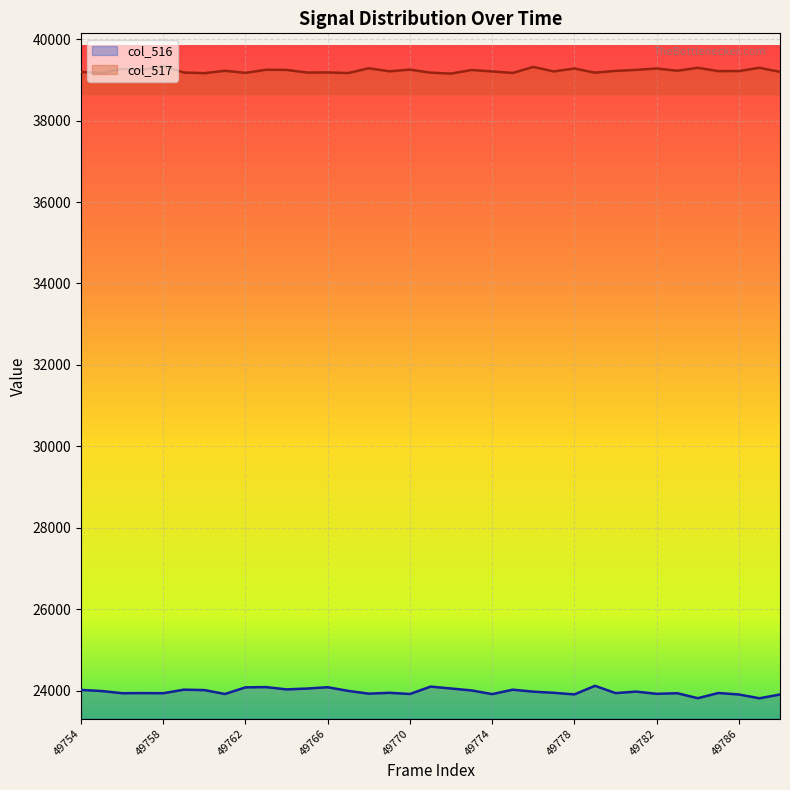

Reading left to right, extract all data points from this chart.

col_516: 49754=24024	49755=23997	49756=23943	49757=23946	49758=23943	49759=24030	49760=24020	49761=23924	49762=24087	49763=24093	49764=24037	49765=24058	49766=24090	49767=24000	49768=23932	49769=23953	49770=23924	49771=24105	49772=24059	49773=24011	49774=23921	49775=24030	49776=23981	49777=23953	49778=23914	49779=24125	49780=23946	49781=23983	49782=23928	49783=23943	49784=23821	49785=23948	49786=23912	49787=23819	49788=23912
col_517: 49754=39192	49755=39168	49756=39266	49757=39249	49758=39340	49759=39178	49760=39162	49761=39221	49762=39170	49763=39246	49764=39242	49765=39177	49766=39180	49767=39165	49768=39283	49769=39208	49770=39250	49771=39175	49772=39152	49773=39240	49774=39205	49775=39168	49776=39315	49777=39205	49778=39277	49779=39175	49780=39218	49781=39243	49782=39277	49783=39222	49784=39294	49785=39213	49786=39214	49787=39294	49788=39195